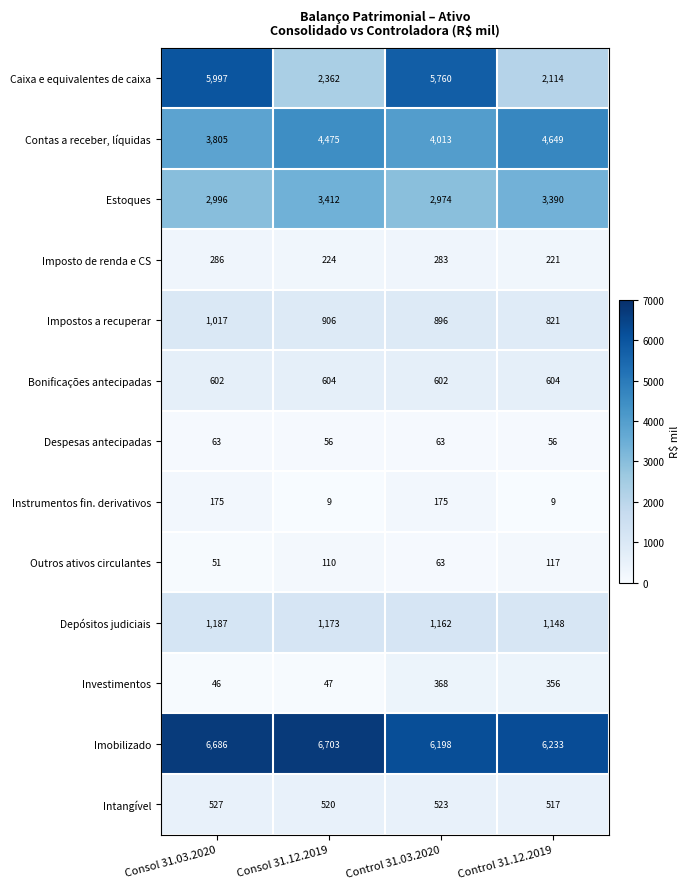

What is the approximate value of Impostos a recuperar at Control 31.03.2020?

896